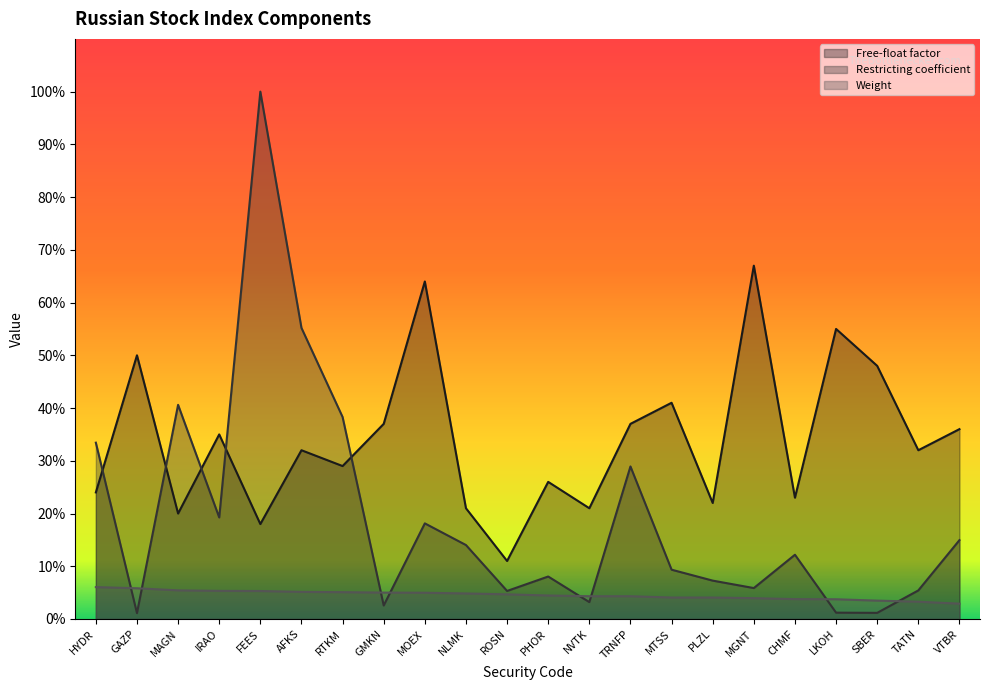

Which series changed the most between GAZP and LKOH?

Free-float factor